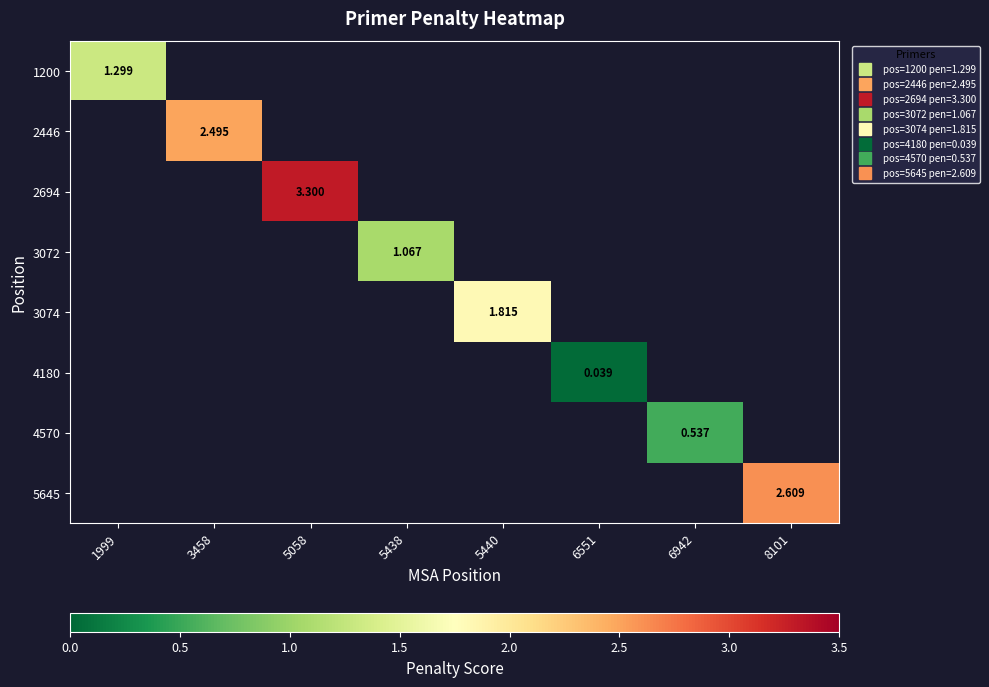

List the labels in order of 2446 value, smallest first.

1999, 3458, 5058, 5438, 5440, 6551, 6942, 8101